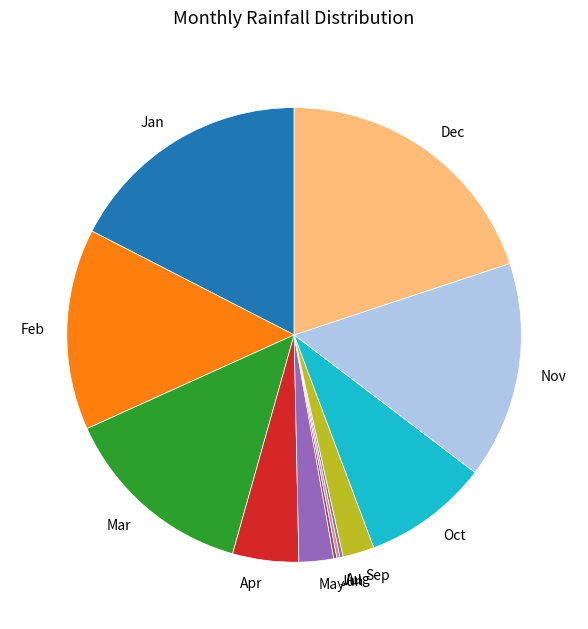

Does any single category account for the majority?

No